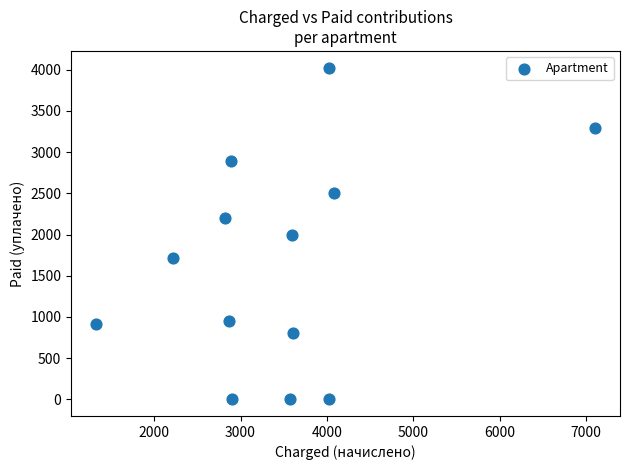

What is the range of X values (max minus min)?

5780.3